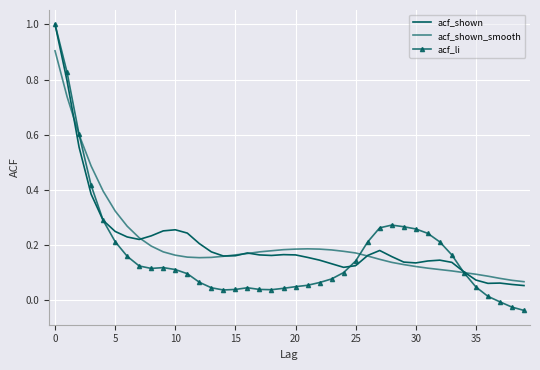

Reading right to left, extract all data points from this chart.

acf_shown: 0.1	0.1	0.1	0.1	0.1	0.1	0.1	0.1	0.1	0.1	0.1	0.2	0.2	0.2	0.1	0.1	0.1	0.1	0.2	0.2	0.2	0.2	0.2	0.2	0.2	0.2	0.2	0.2	0.2	0.3	0.3	0.2	0.2	0.2	0.2	0.3	0.4	0.6	0.8	1.0
acf_shown_smooth: 0.1	0.1	0.1	0.1	0.1	0.1	0.1	0.1	0.1	0.1	0.1	0.1	0.1	0.2	0.2	0.2	0.2	0.2	0.2	0.2	0.2	0.2	0.2	0.2	0.2	0.2	0.2	0.2	0.2	0.2	0.2	0.2	0.2	0.3	0.3	0.4	0.5	0.6	0.7	0.9
acf_li: -0.0	-0.0	-0.0	0.0	0.0	0.1	0.2	0.2	0.2	0.3	0.3	0.3	0.3	0.2	0.1	0.1	0.1	0.1	0.1	0.1	0.0	0.0	0.0	0.0	0.0	0.0	0.0	0.1	0.1	0.1	0.1	0.1	0.1	0.2	0.2	0.3	0.4	0.6	0.8	1.0